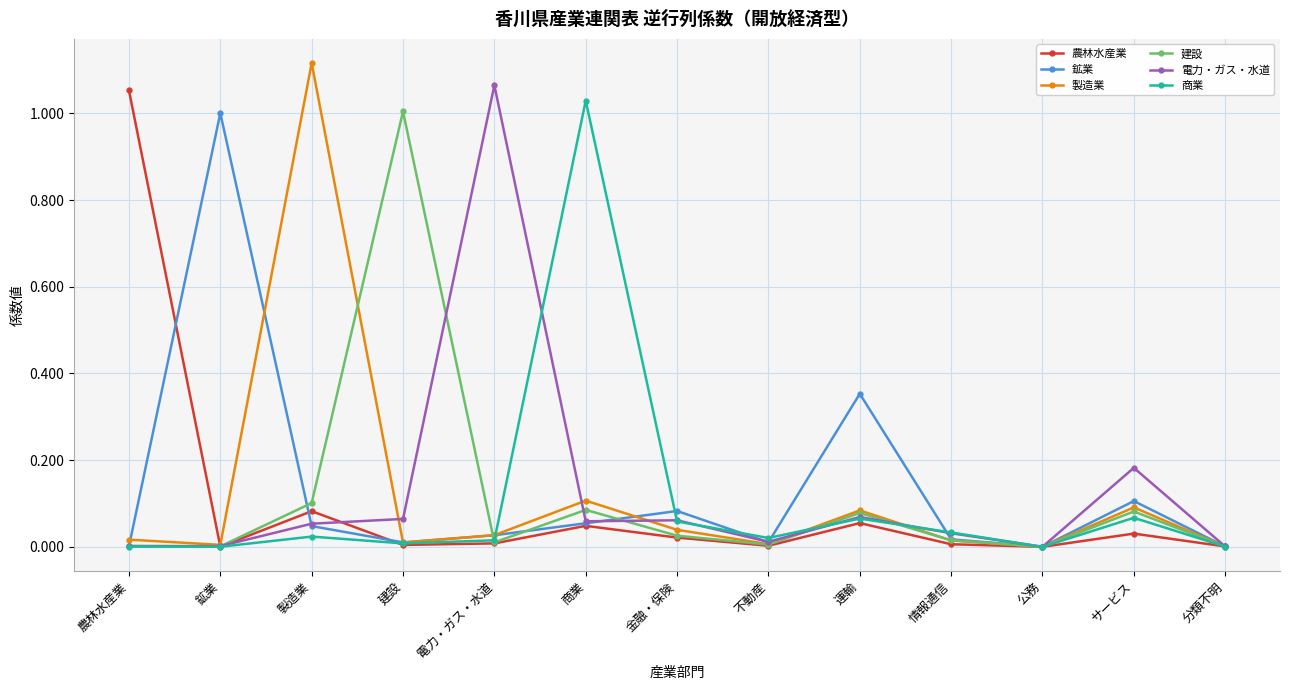

What is the label of the 9th point from the left?

運輸